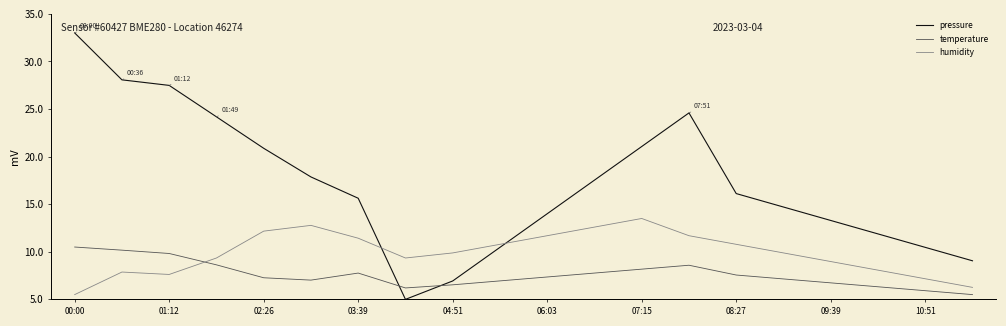

Which series has the largest total across all categories?

pressure